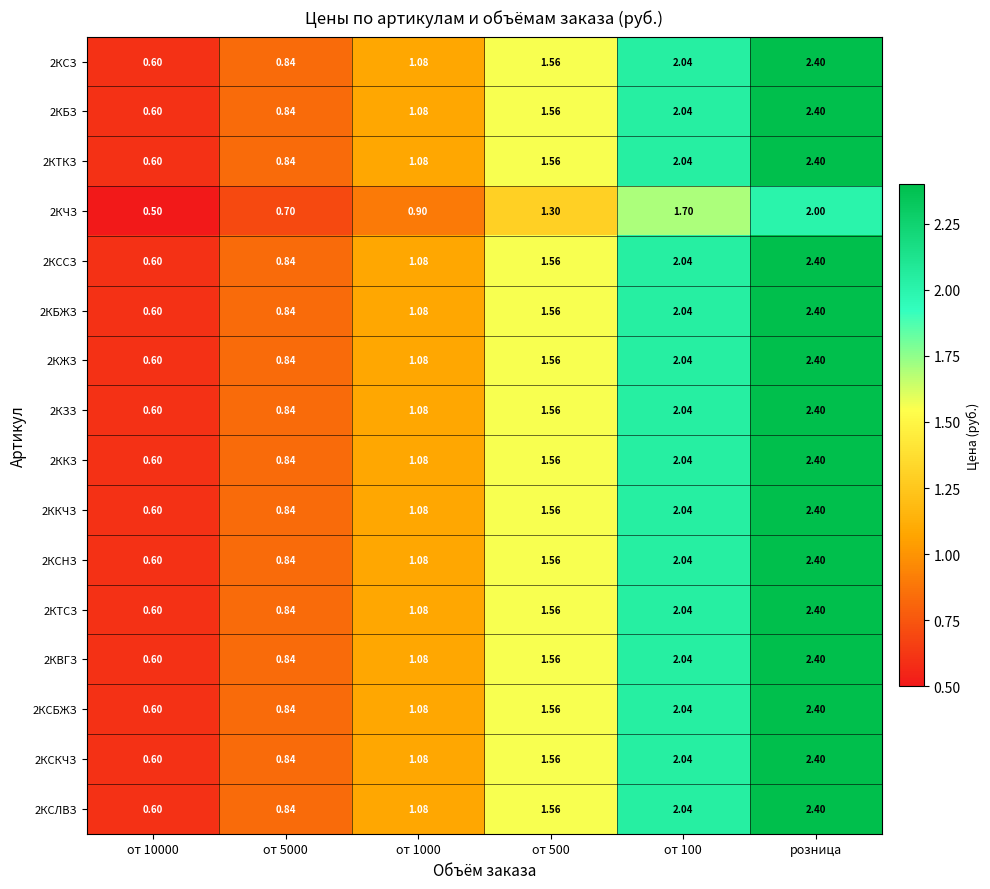

Is the value of 2КЗЗ at от 10000 greater than the value of 2КСЗ at от 5000?

No